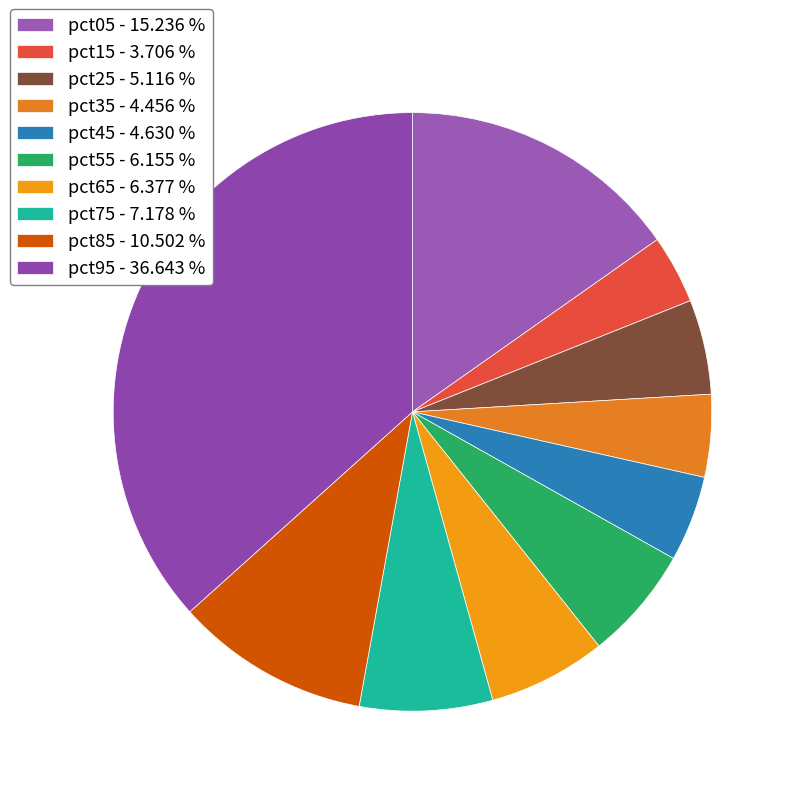

Count the number of slices in the pie.

10